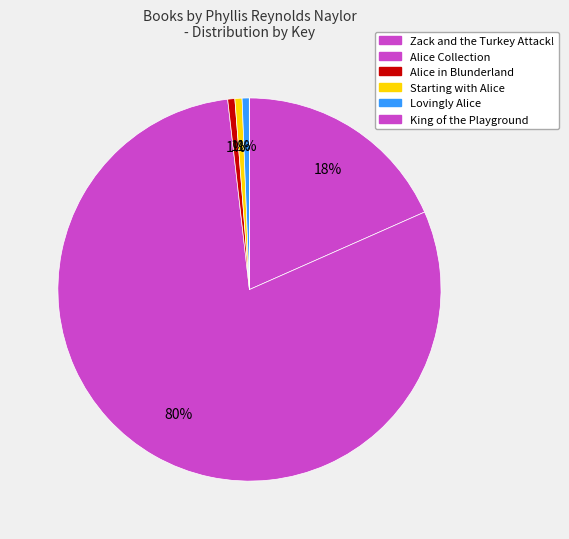

To the nearest percent, what is the average slice percentage?

17%